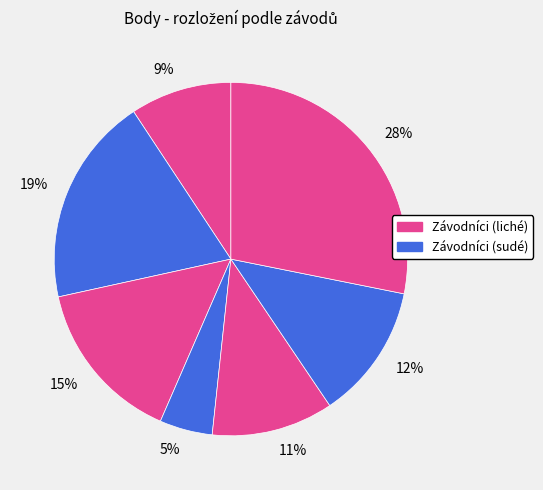

How many slices are in this pie chart?

7